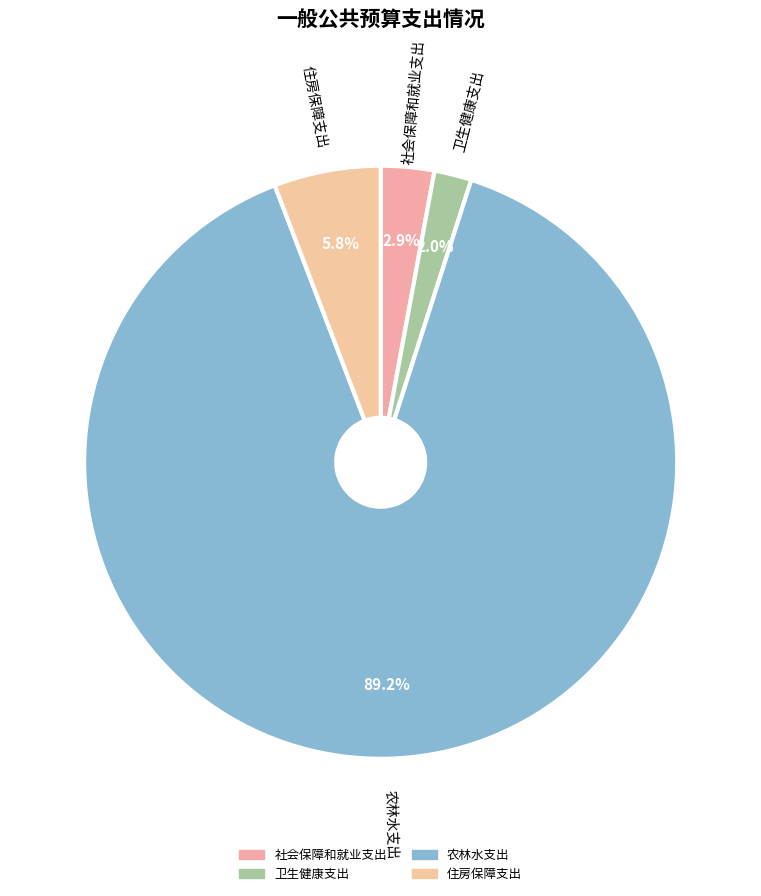

What percentage is the 住房保障支出 slice, to the nearest percent?

6%